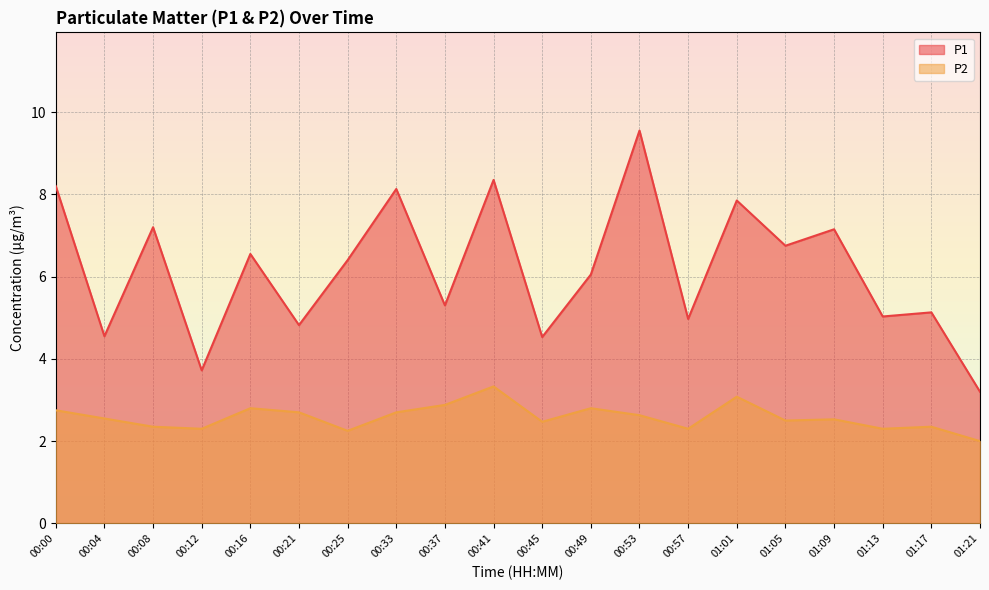

What position from the right is 00:21?

15